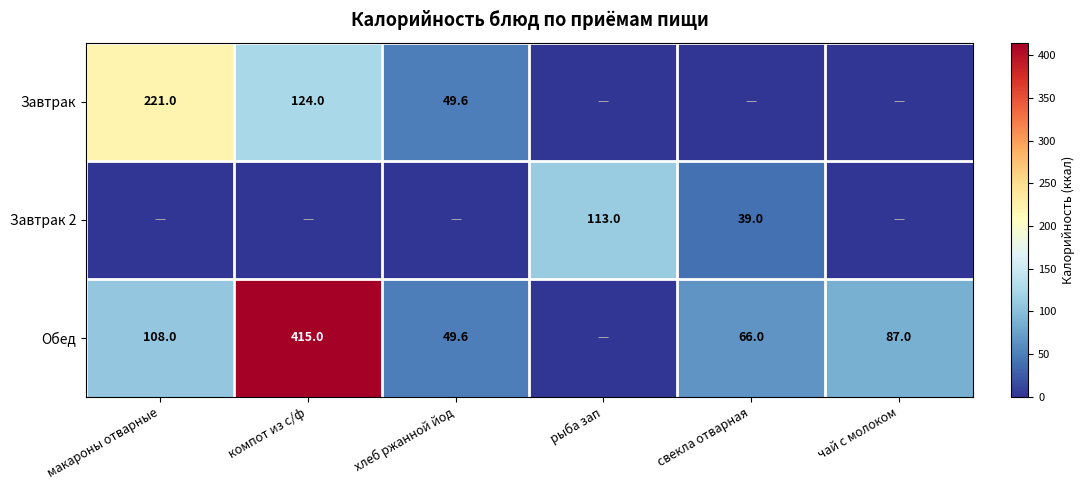

True or false: Обед has a value of 16.1 at свекла отварная.

False